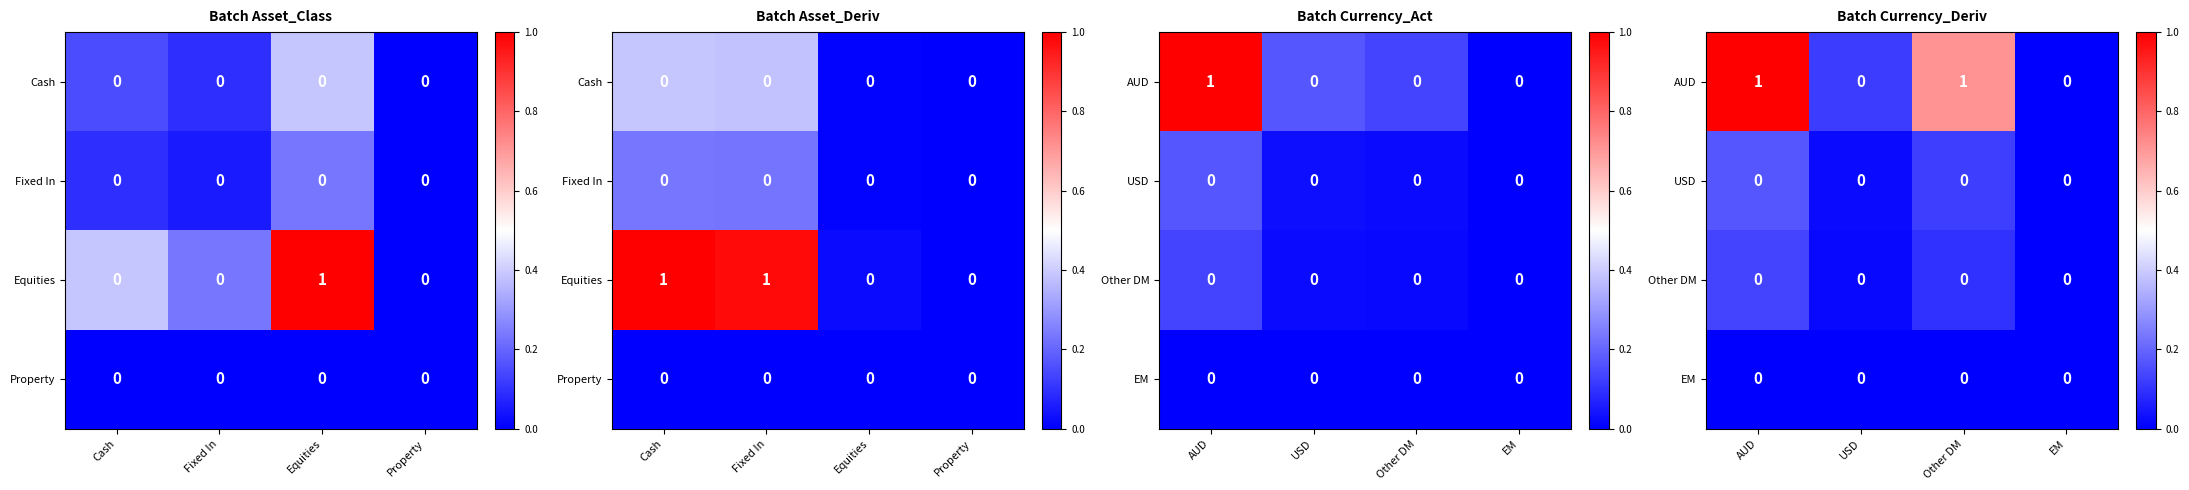

What is the average value of the AUD series?

0.5